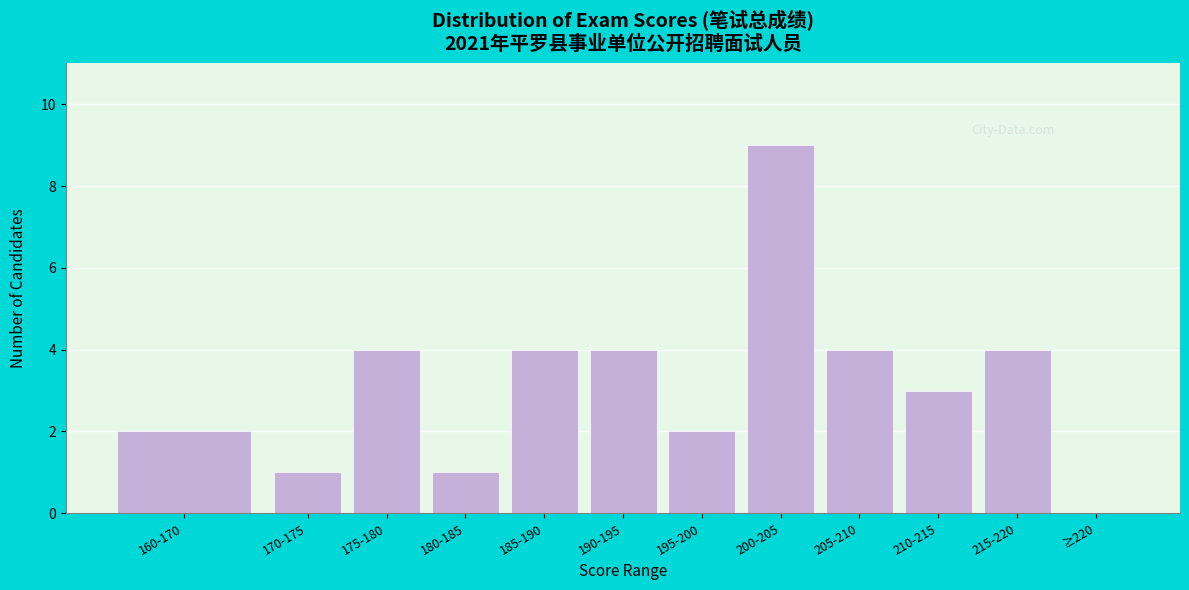

Reading right to left, extract all data points from this chart.

≥220=0	215-220=4	210-215=3	205-210=4	200-205=9	195-200=2	190-195=4	185-190=4	180-185=1	175-180=4	170-175=1	160-170=2